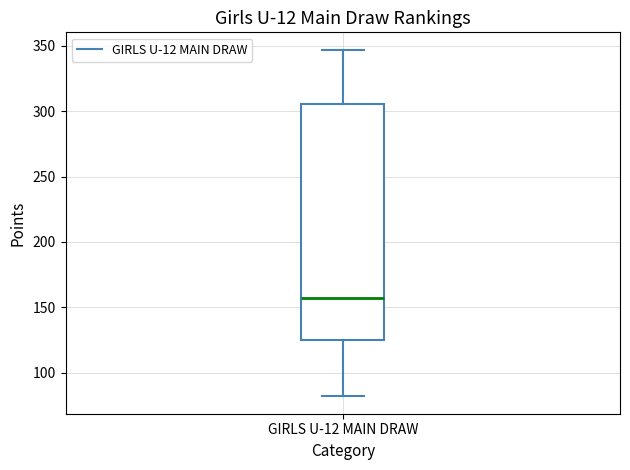

Transcribe this box plot: give where the median line is, the range the box spans, and where the two whiskers end, as read against the y-axis. The values are not printed on the chart, so give them approximately, as read against the axis.

median 160, box 125 to 305, whiskers 80 to 345